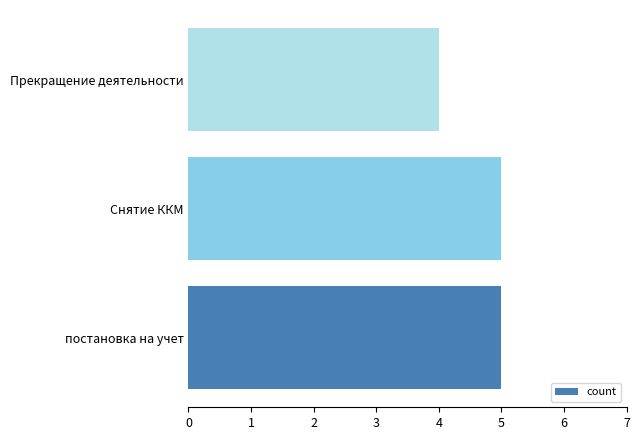

Is it true that the value at постановка на учет is 8?

False